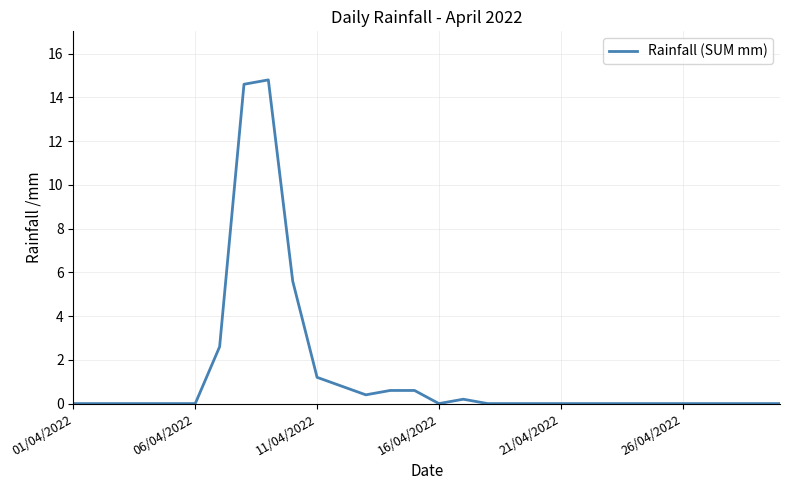

What is the difference between the maximum and minimum values?

14.8